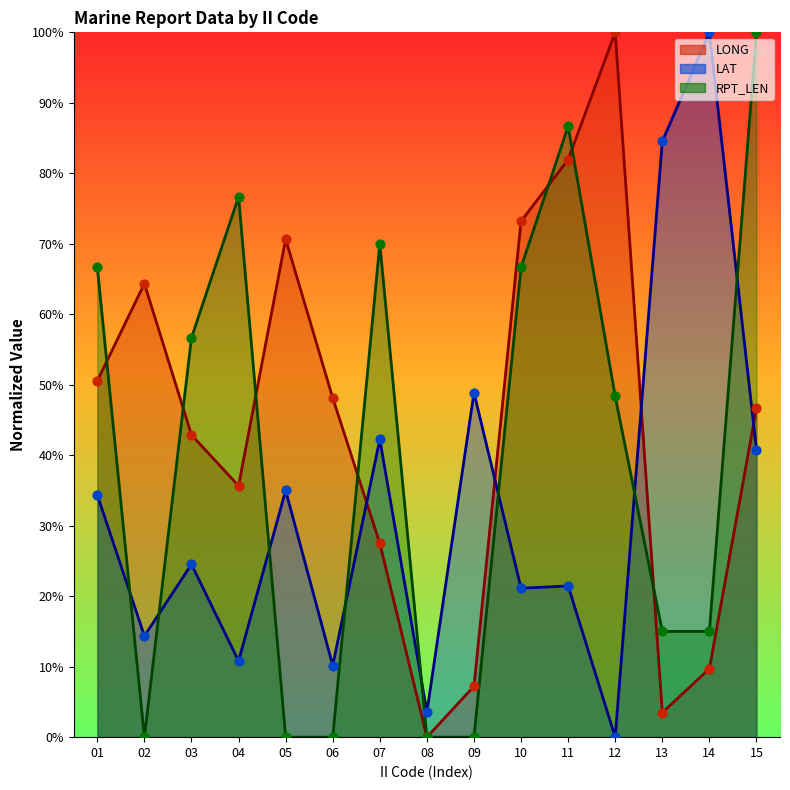

Which series reaches the maximum Y coordinate?

LONG